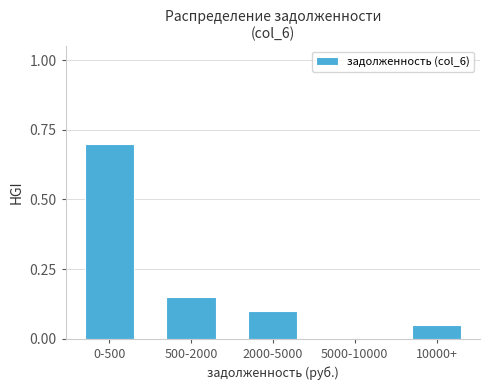

Between 2000-5000 and 10000+, which is larger?

2000-5000